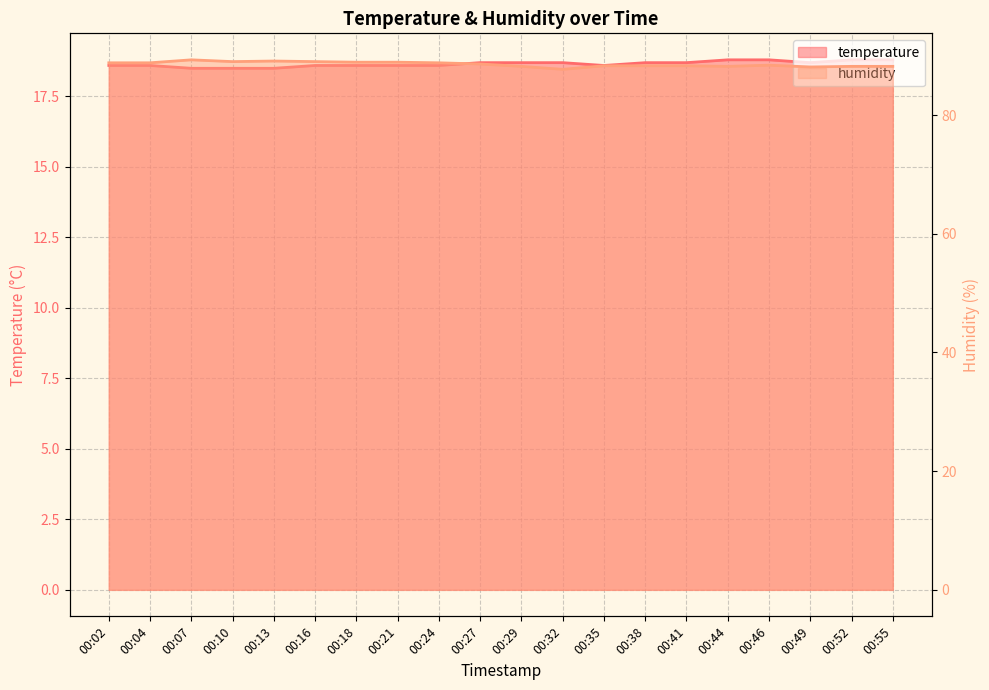

What is the value of the humidity point at the 9th from the left?

88.8